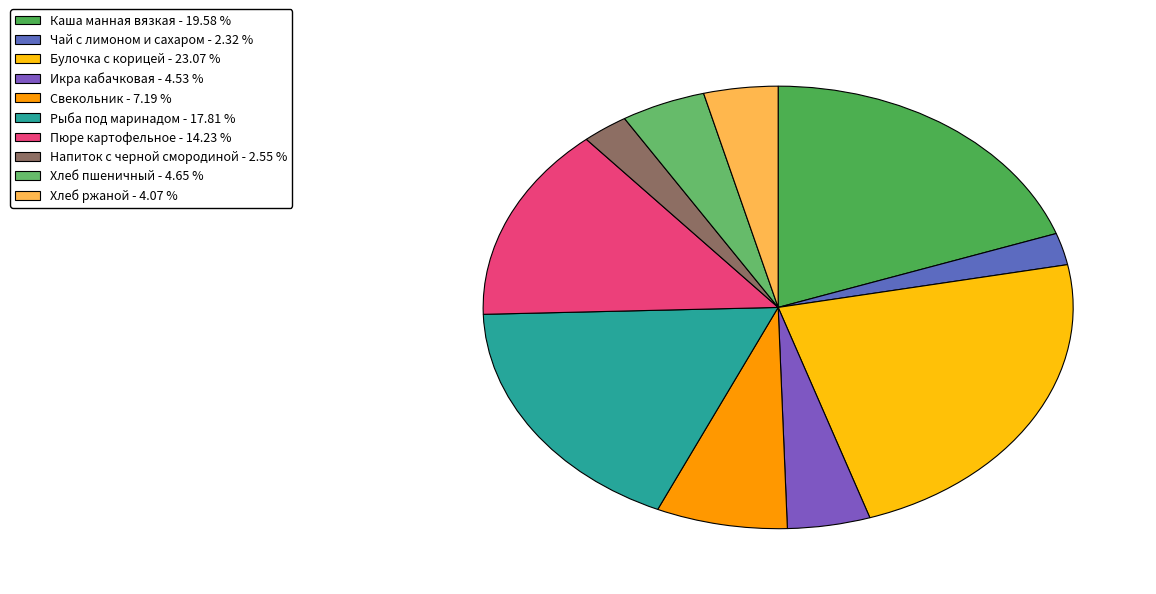

Count the number of slices in the pie.

10